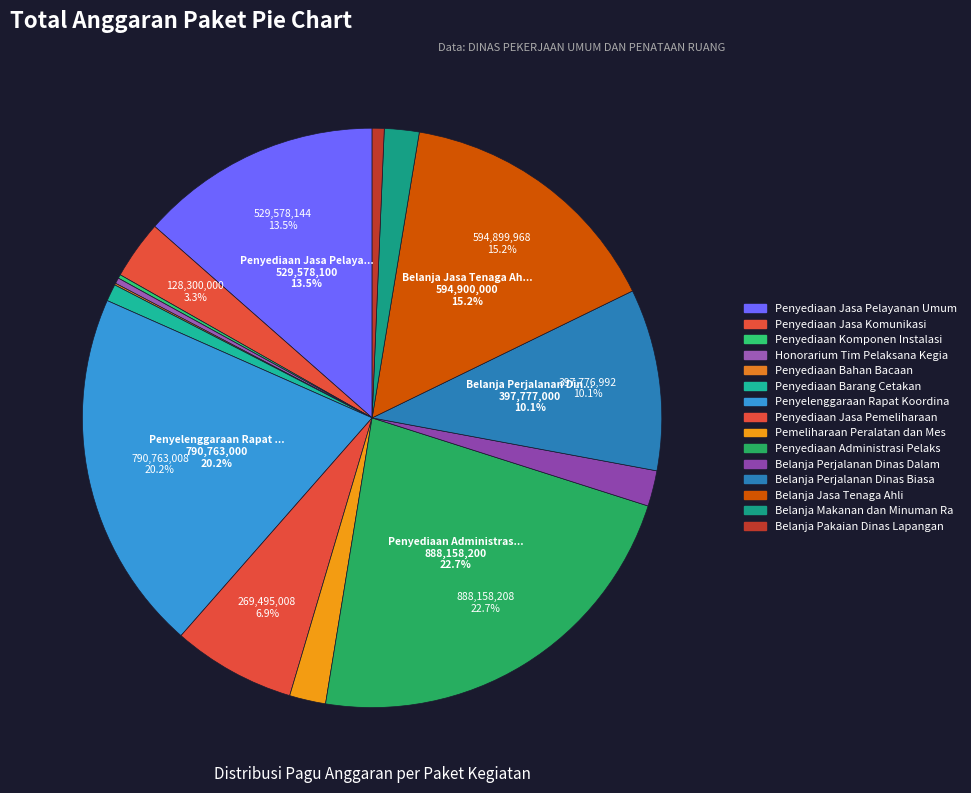

Is there a majority slice in this chart?

No